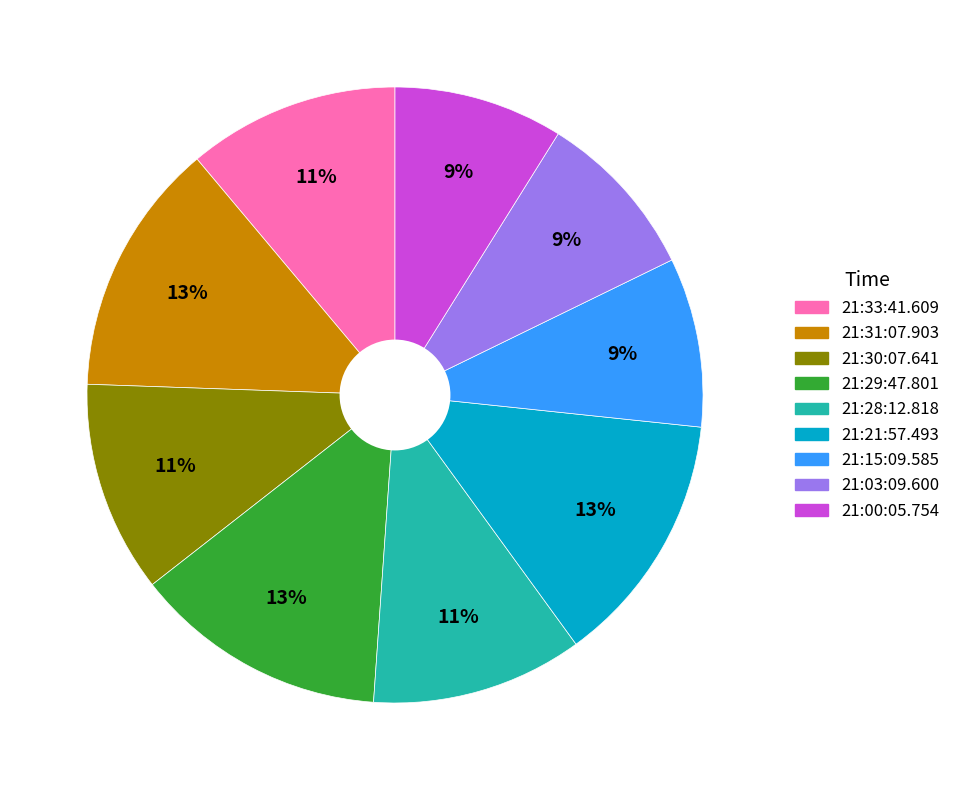

Is there a majority slice in this chart?

No